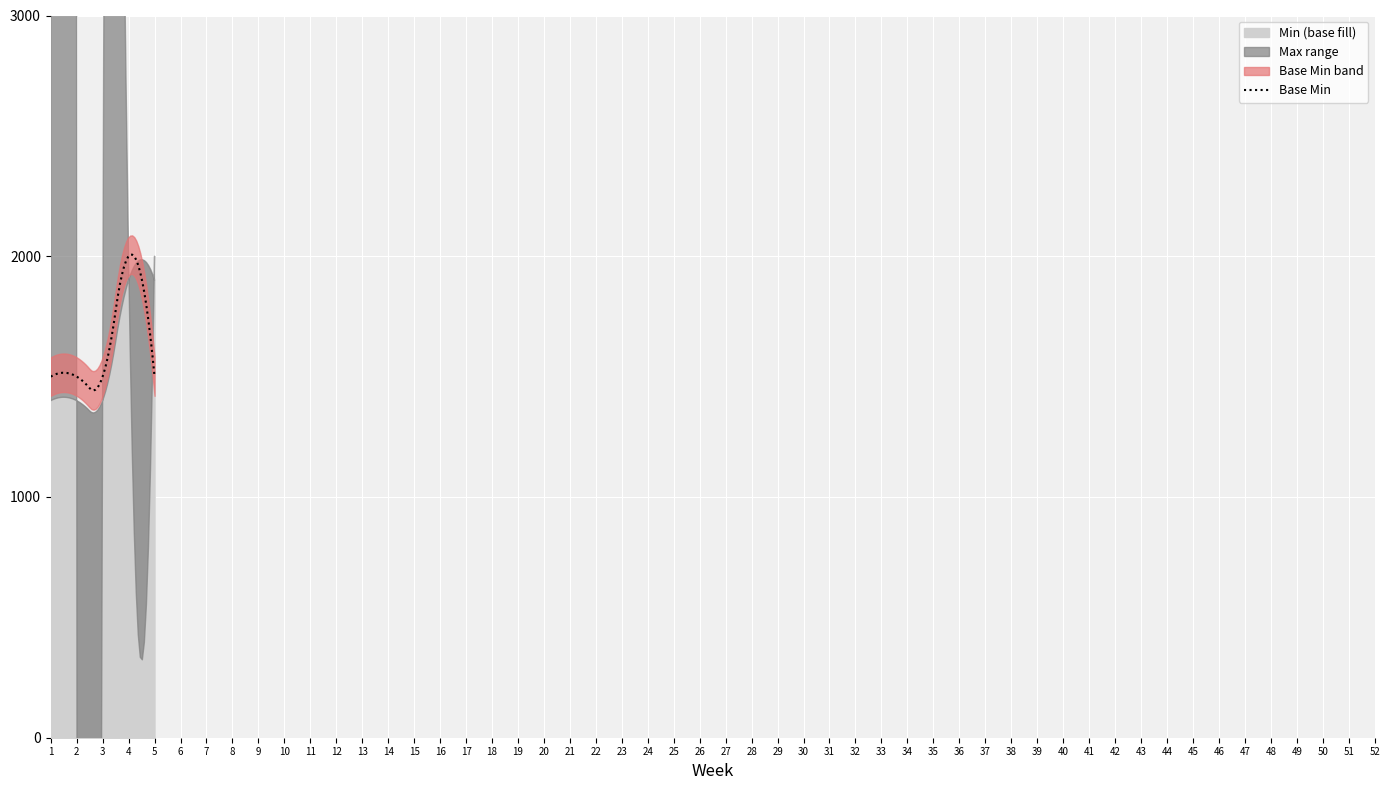

What is the lowest value of the Base Min series?

1442.6